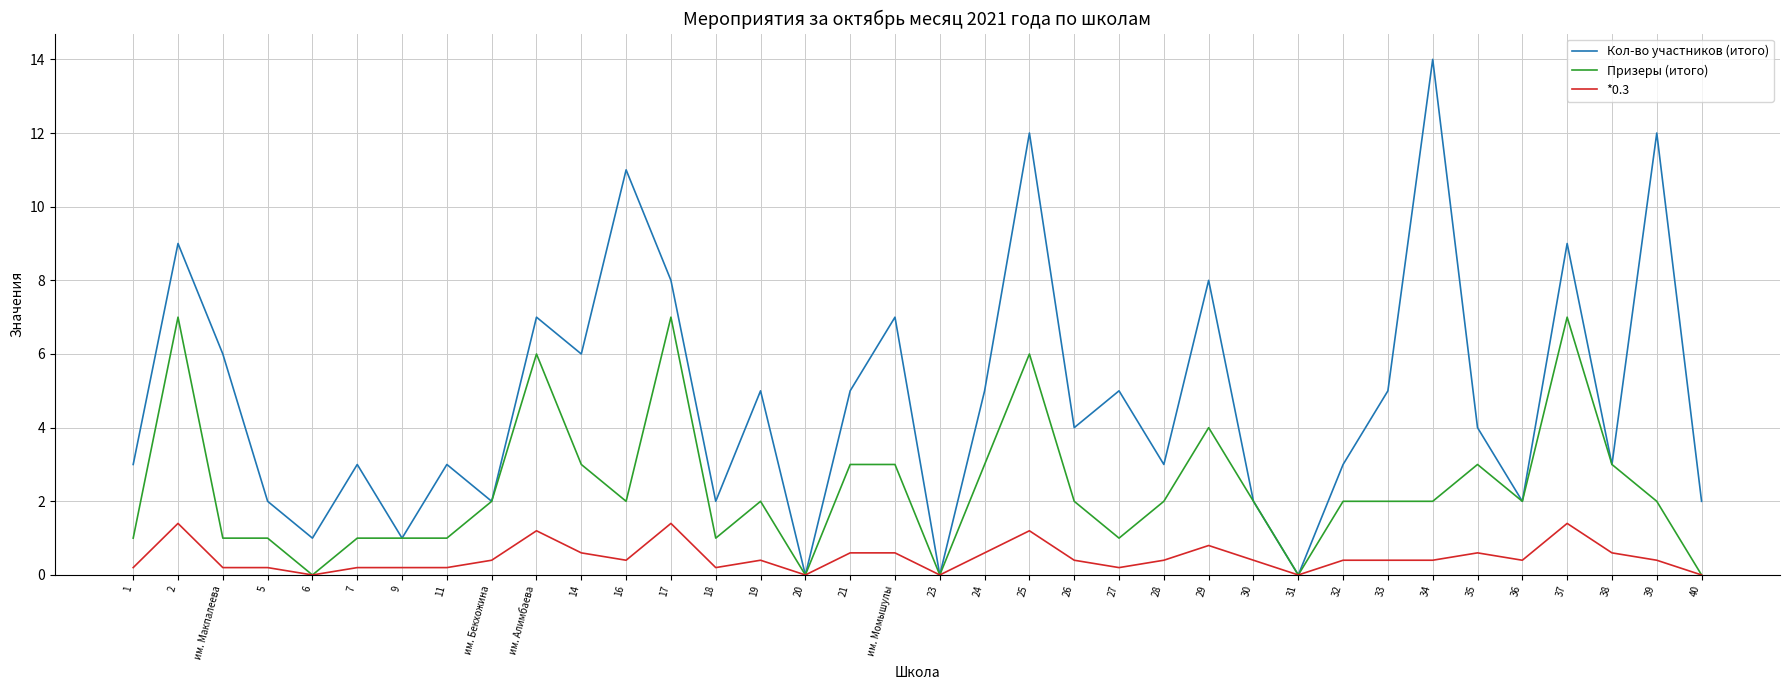

Which series has the largest total across all categories?

Кол-во участников (итого)